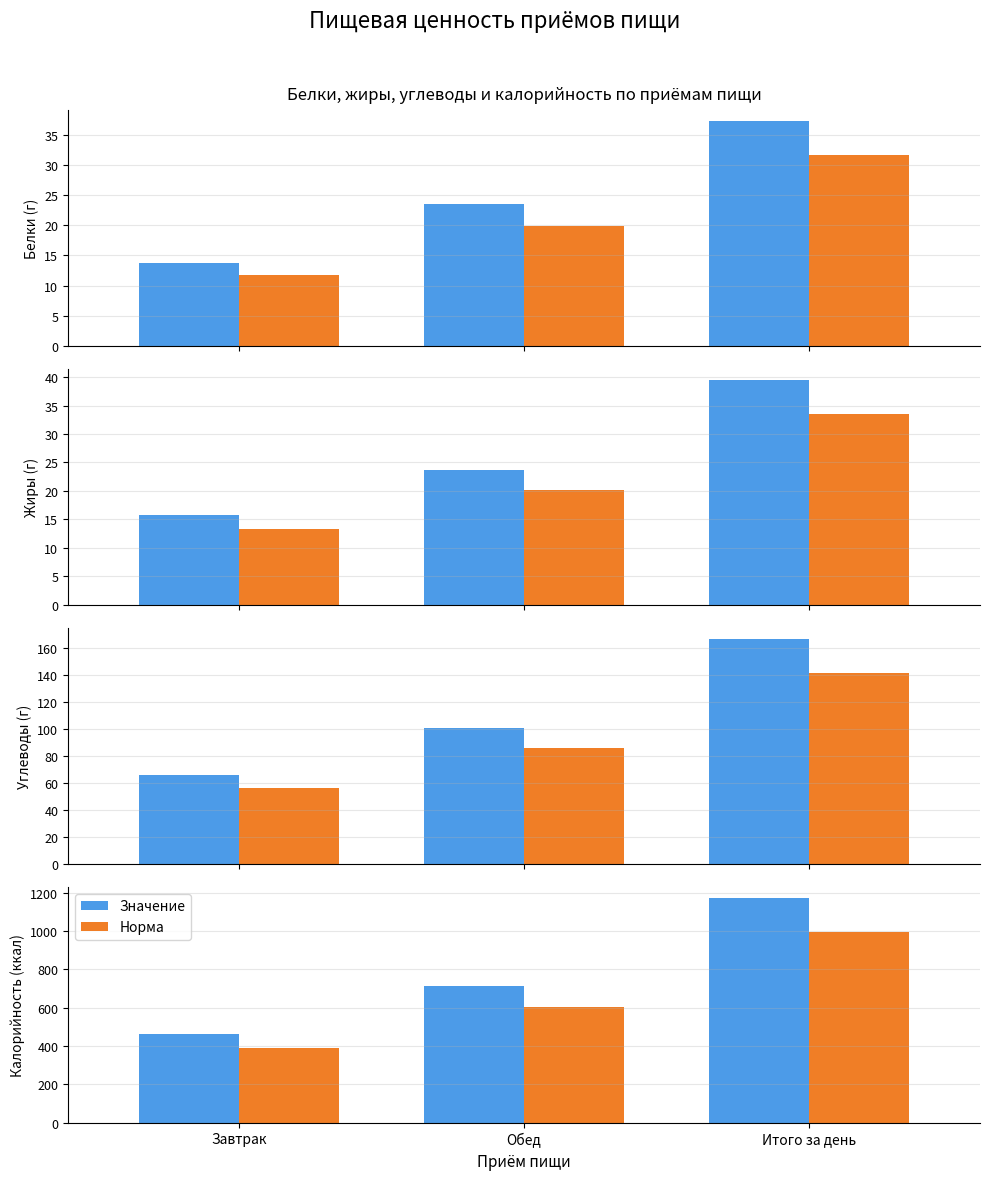

Reading right to left, extract all data points from this chart.

Значение: Итого за день=1170.9	Обед=710.0	Завтрак=460.9
Норма: Итого за день=995.2	Обед=603.5	Завтрак=391.7